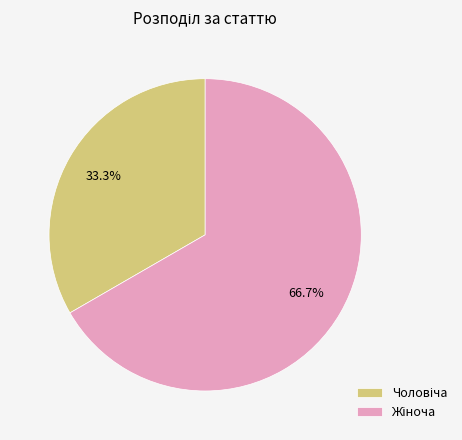

Is there a majority slice in this chart?

Yes